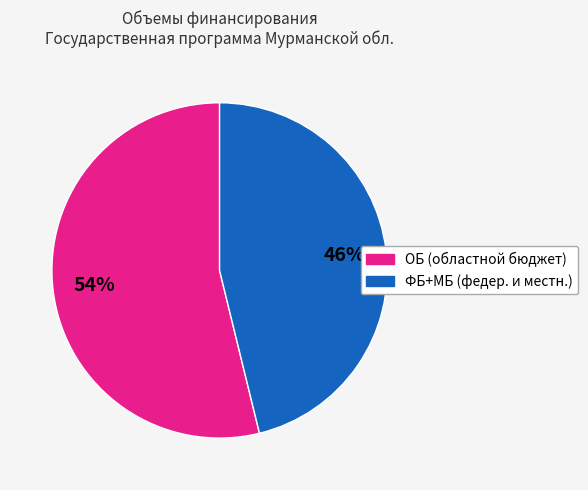

Count the number of slices in the pie.

2